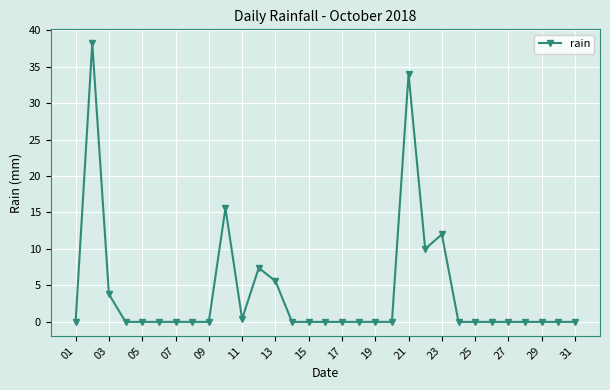

What is the difference between the second highest and minimum values?

34.0